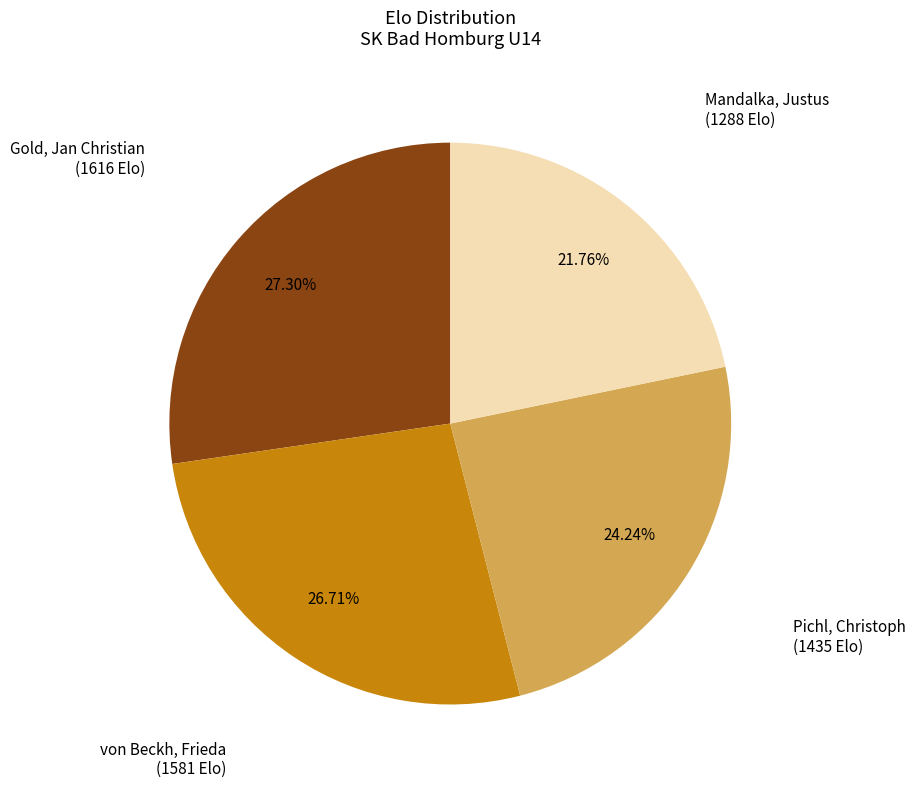

How much of the chart is everything except Gold, Jan Christian?

72.7%